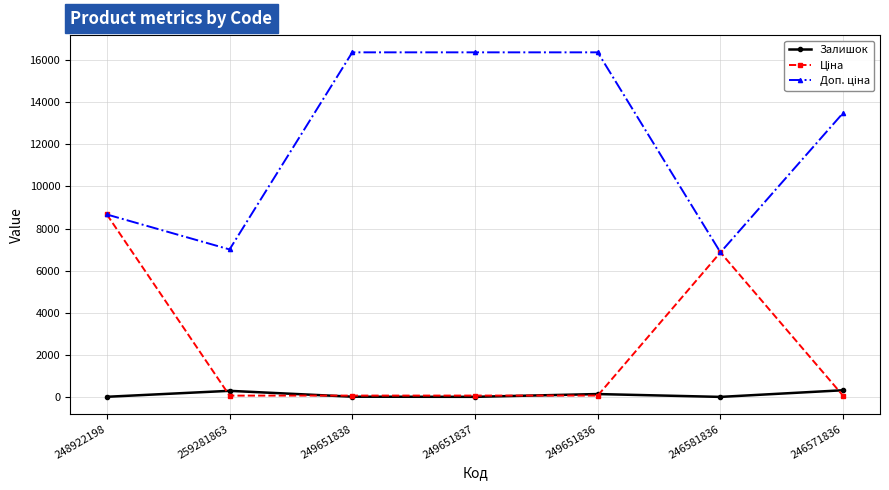

At how many categories does at least one series exceed 4769?

7